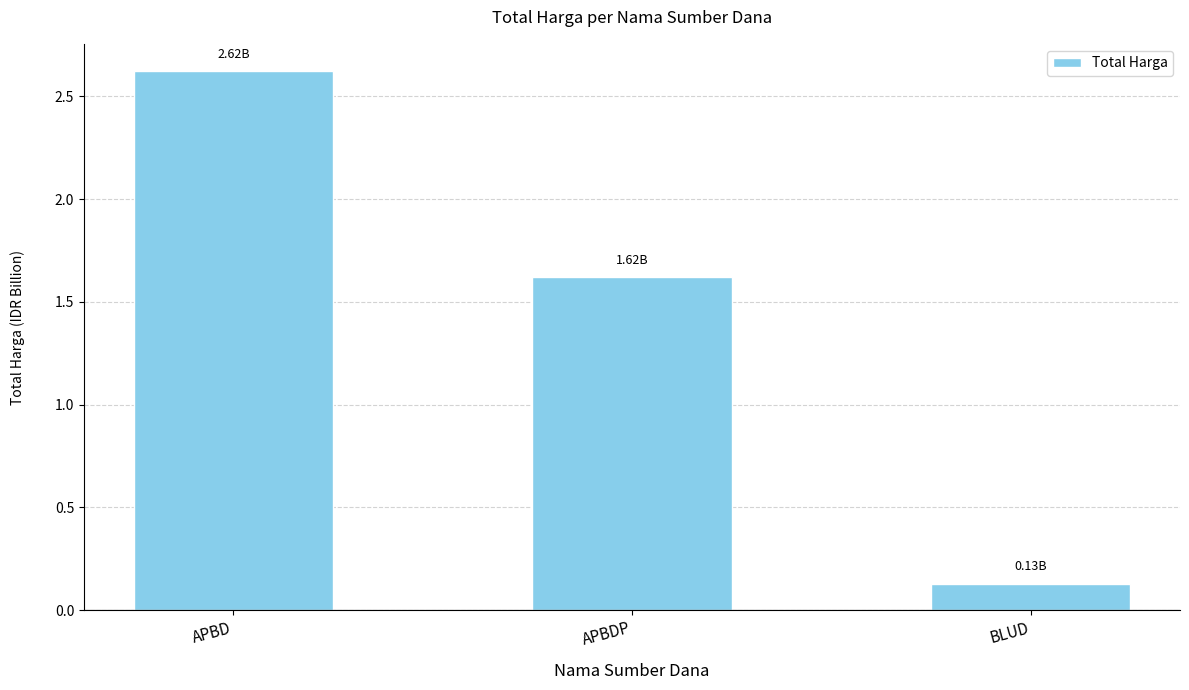

True or false: the data shows 2.6 at APBD.

True